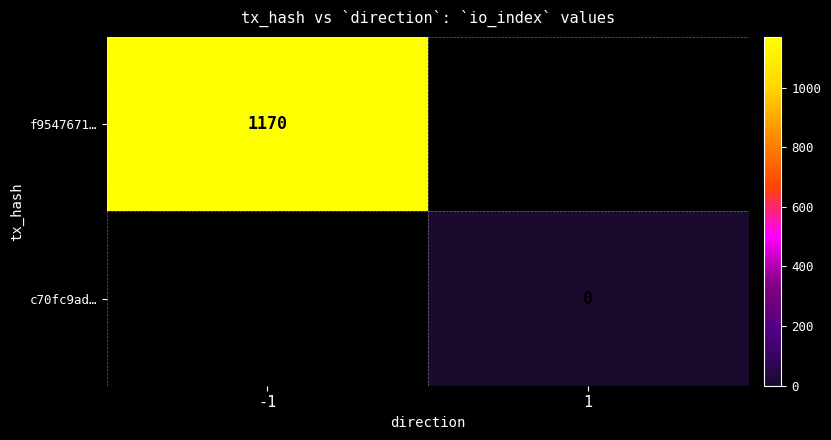

The f9547671… series shows 1980 at -1. True or false?

False